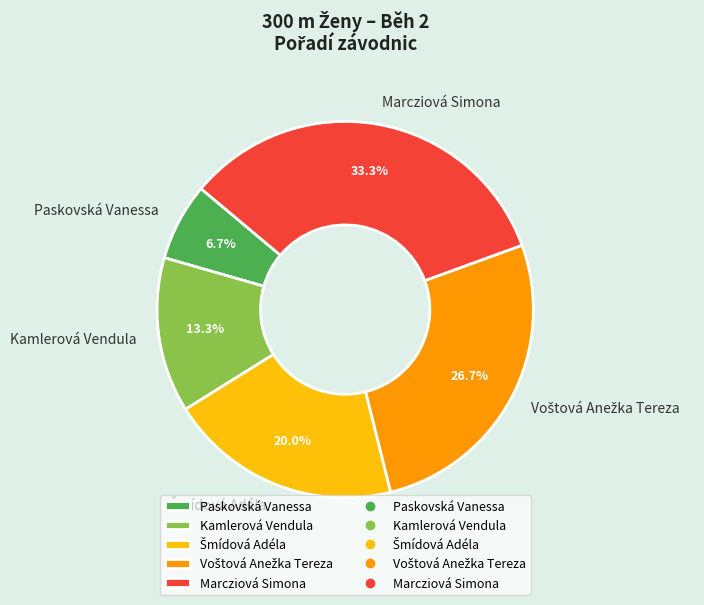

What is the smallest slice in the pie chart?

Paskovská Vanessa